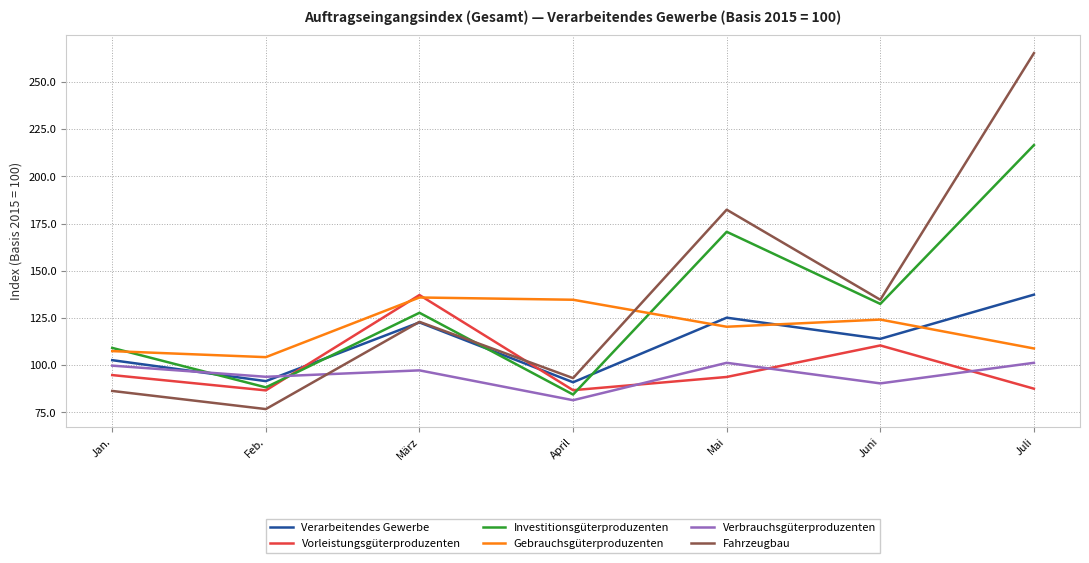

What position from the right is Jan.?

7